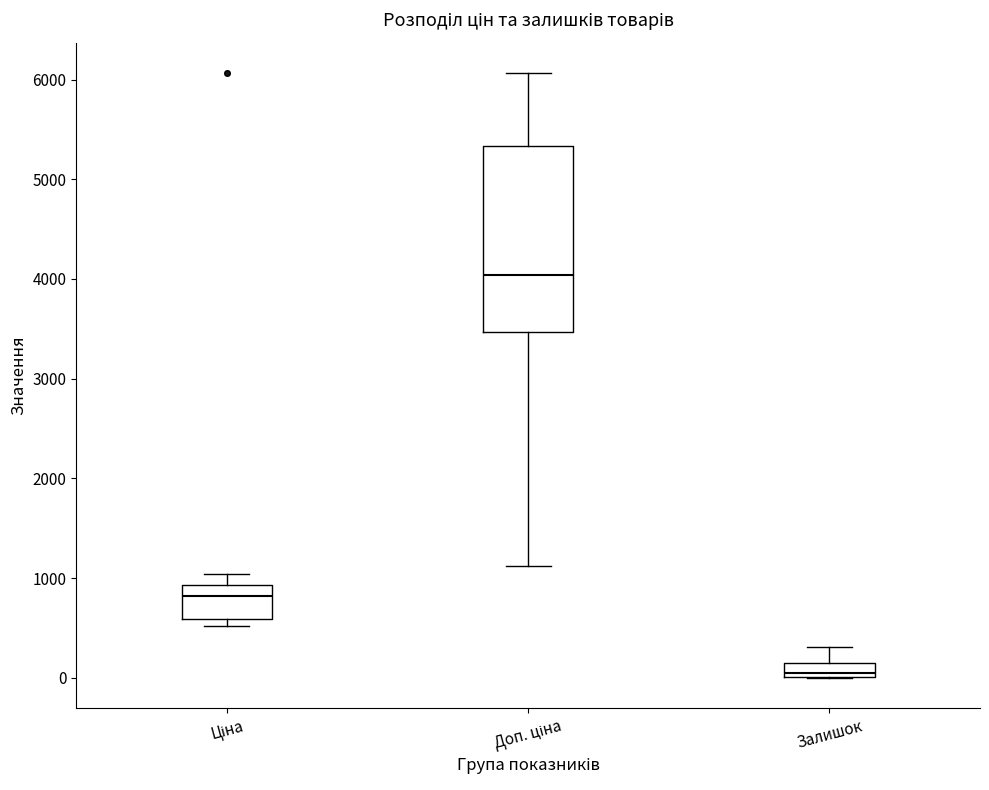

Where does the upper whisker of the box for Залишок end on the y-axis? The values are not printed on the chart, so give them approximately, as read against the axis.

300